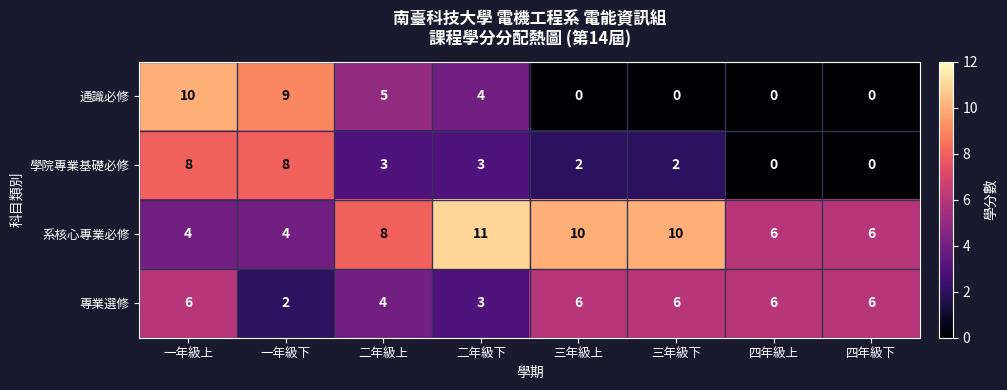

Is the value of 系核心專業必修 at 一年級上 greater than the value of 學院專業基礎必修 at 二年級上?

Yes